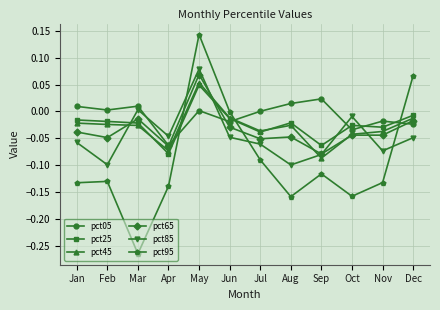

True or false: pct95 and pct05 cross at least once.

True